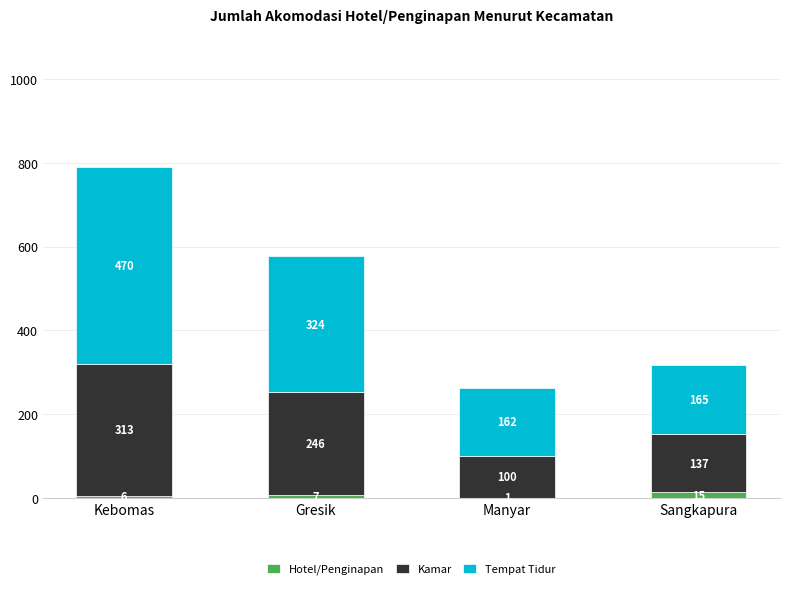

What is the sum of all Hotel/Penginapan values?

29